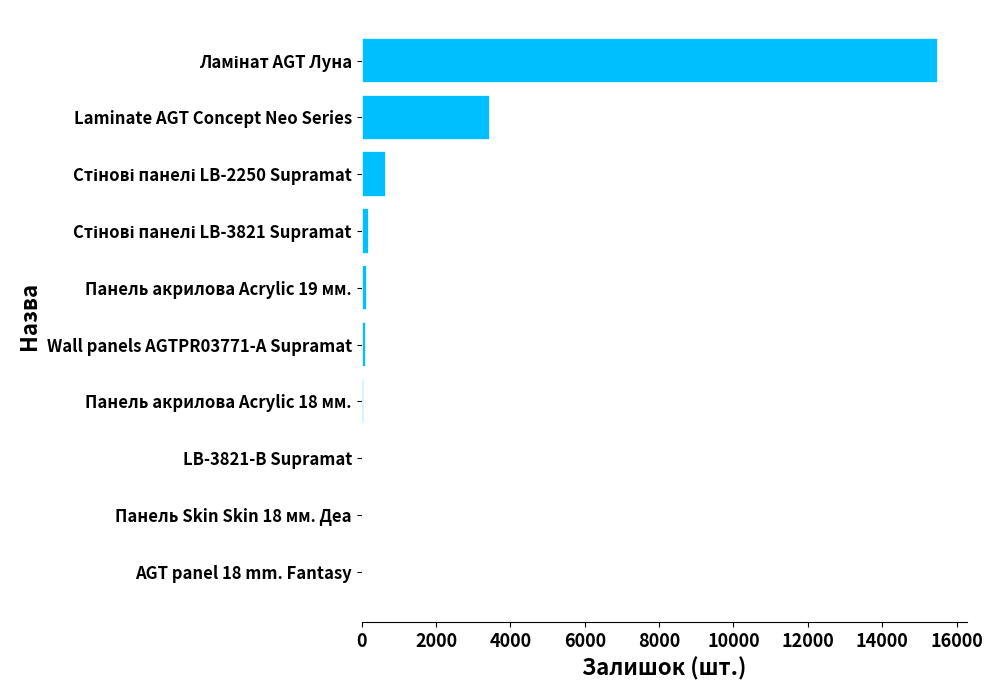

What is the sum of all values?

20248